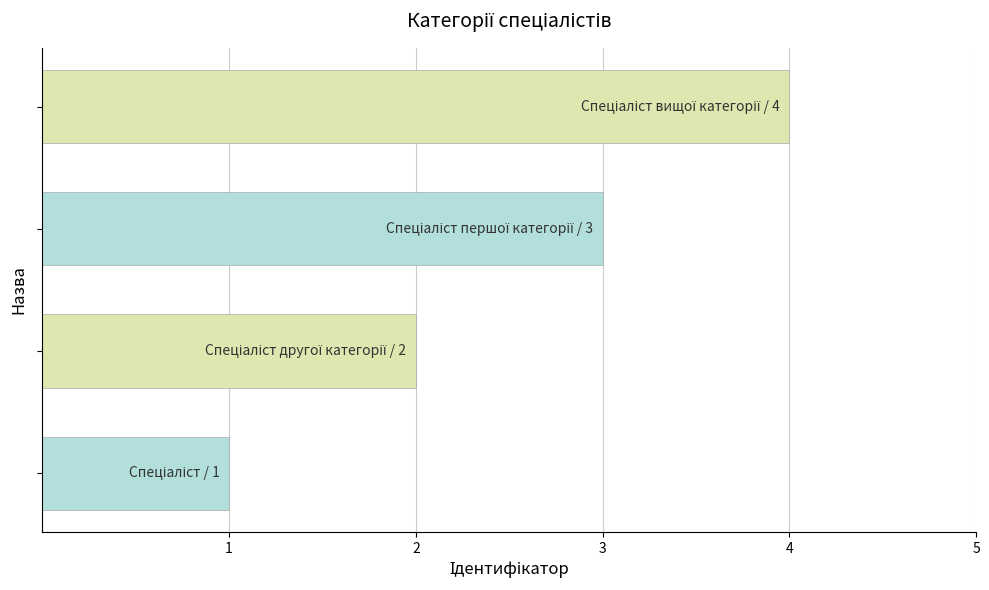

What is the greatest value displayed?

4